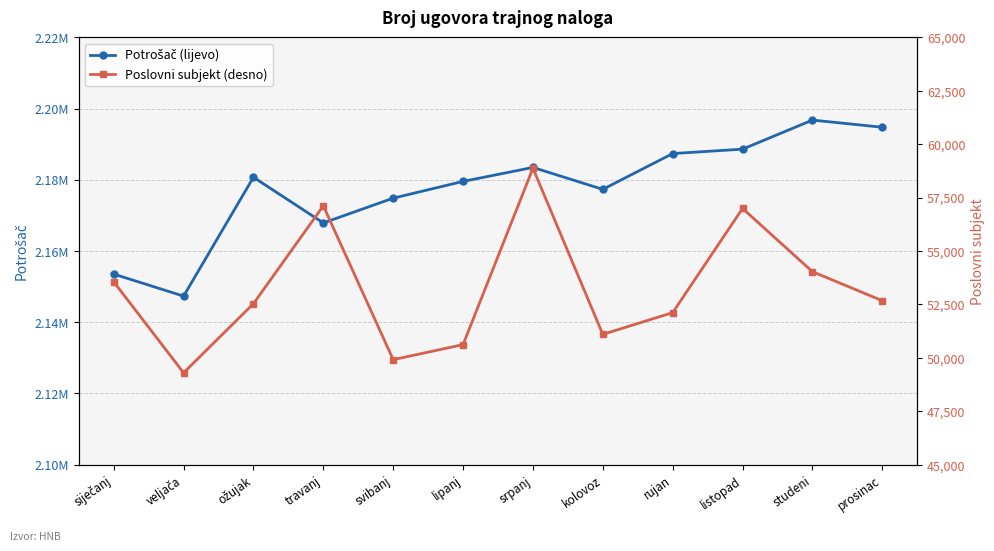

At which category is the sum across all series the highest?

studeni